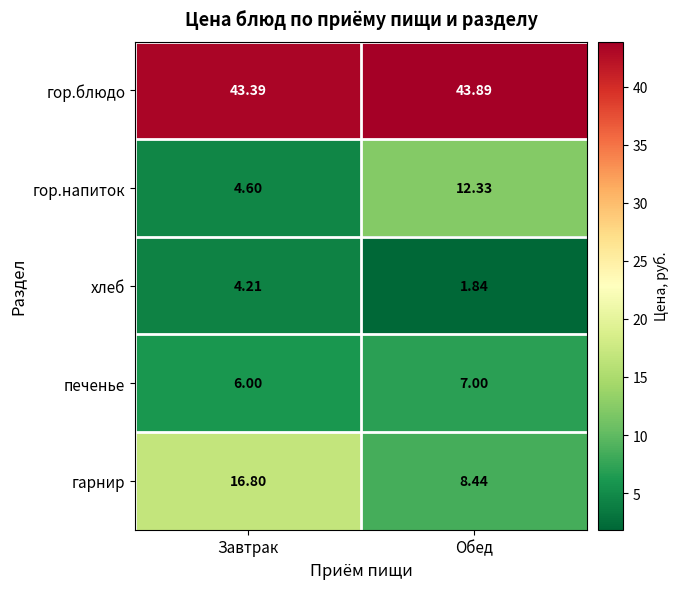

At which label does гор.напиток reach its minimum?

Завтрак